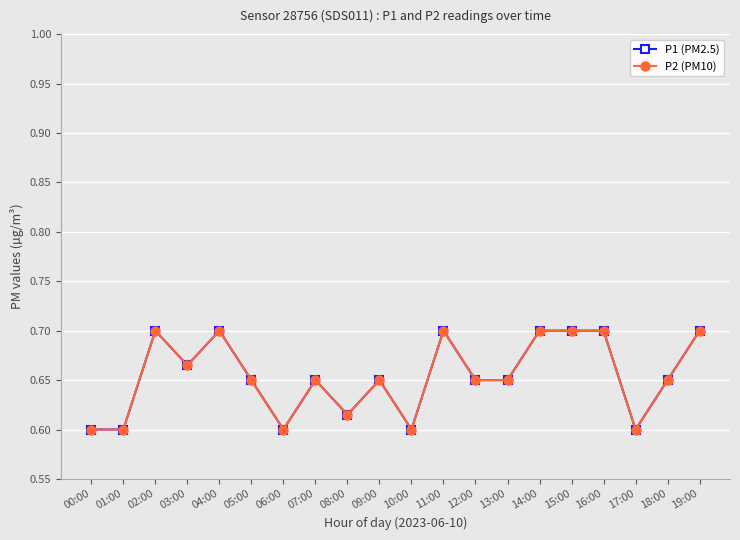

Reading right to left, list all the values displayed in this chart.

P1 (PM2.5): 0.7	0.7	0.6	0.7	0.7	0.7	0.7	0.7	0.7	0.6	0.7	0.6	0.7	0.6	0.7	0.7	0.7	0.7	0.6	0.6
P2 (PM10): 0.7	0.7	0.6	0.7	0.7	0.7	0.7	0.7	0.7	0.6	0.7	0.6	0.7	0.6	0.7	0.7	0.7	0.7	0.6	0.6